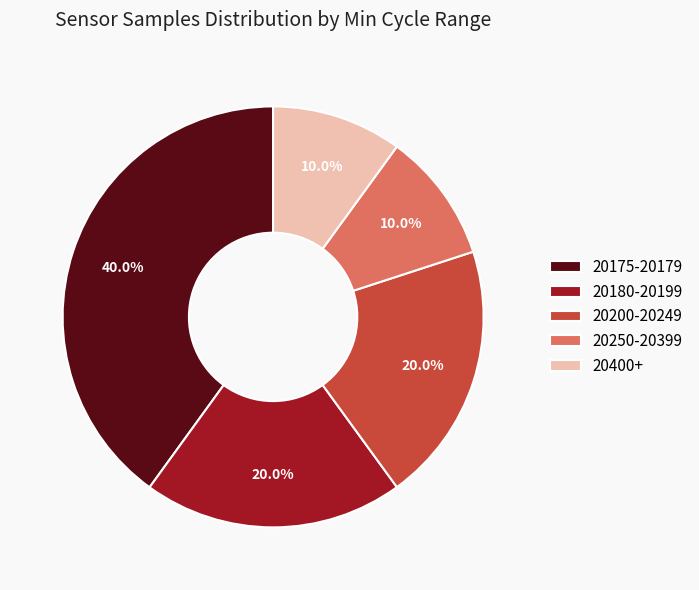

Do 20180-20199 and 20175-20179 together represent more than half of the pie?

Yes